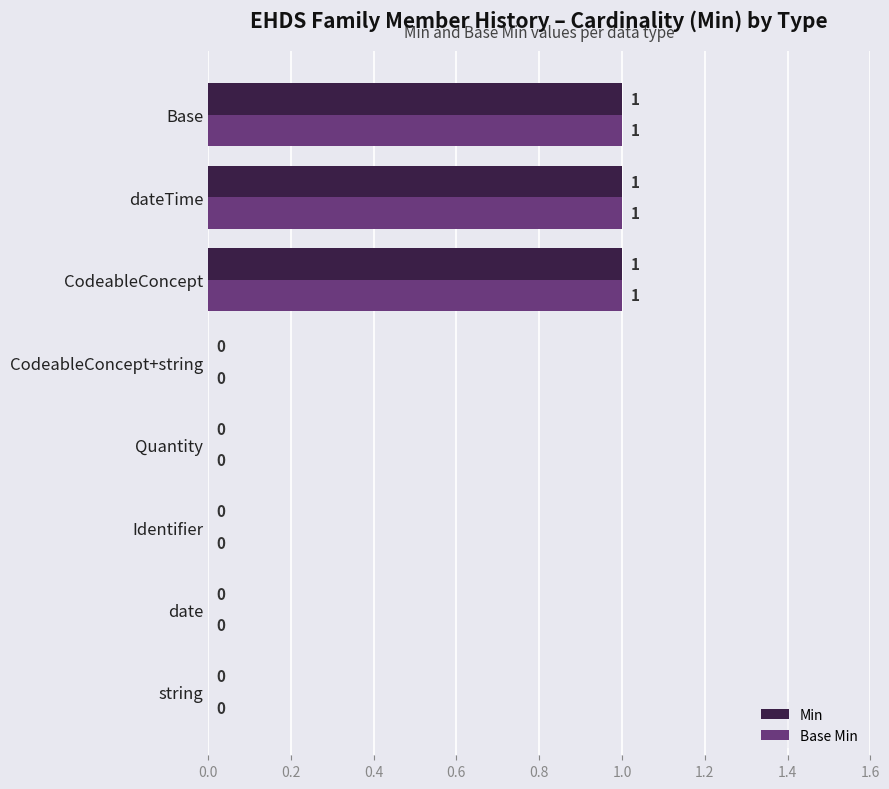

The value of Min at Quantity is 0. True or false?

True